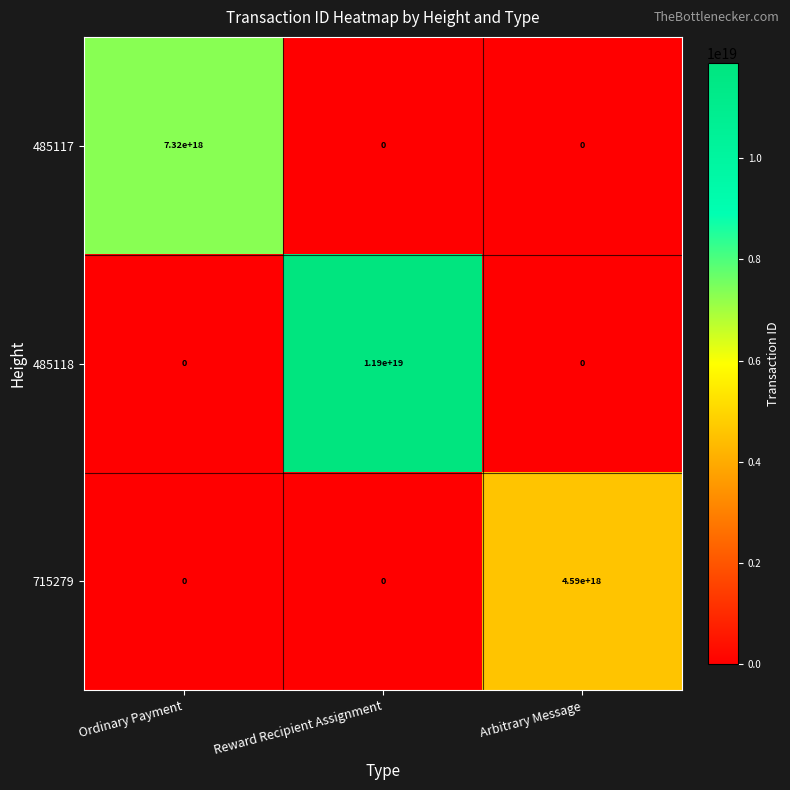

How many distinct data groups are displayed?

3